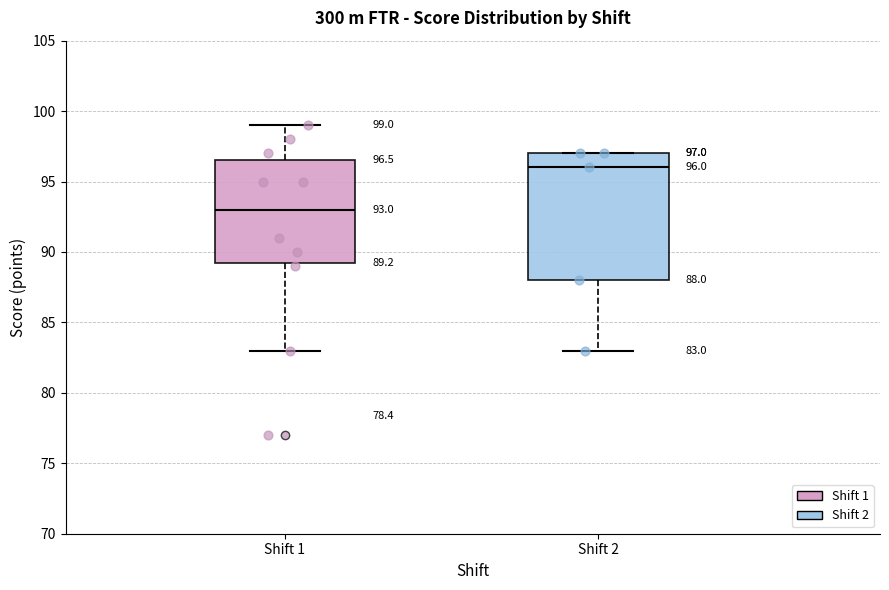

Which box has the lowest median line?

Shift 1